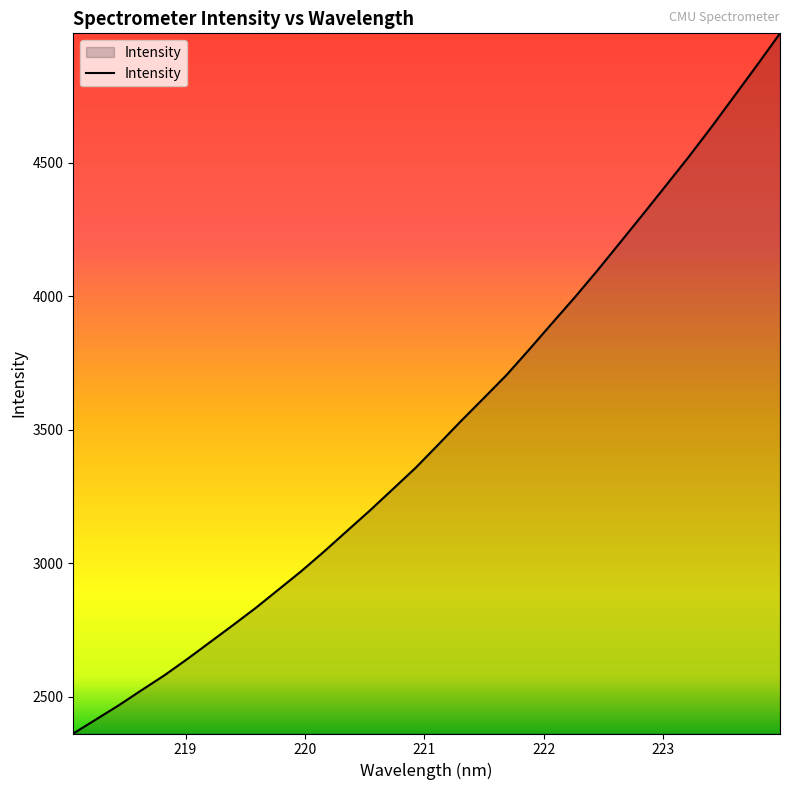

Count the number of values greater than 3444.

16